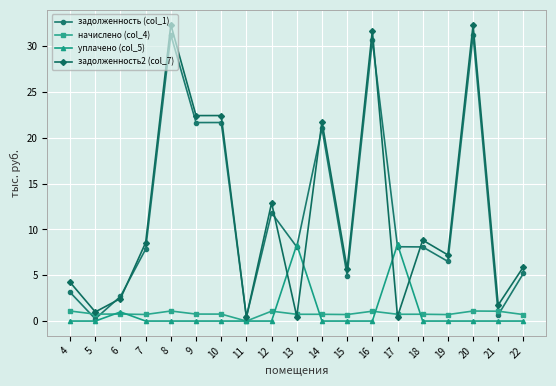

The начислено (col_4) series shows 0.7 at 14. True or false?

True